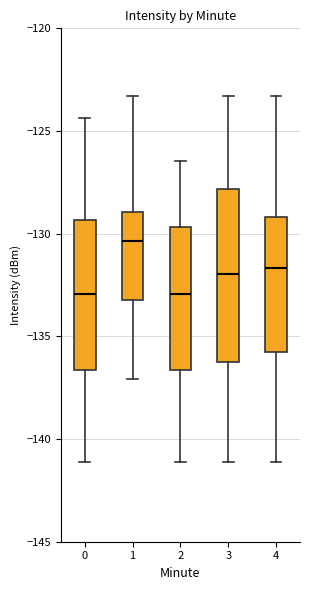

Where does the upper whisker of the box at x = 0 end on the y-axis? The values are not printed on the chart, so give them approximately, as read against the axis.

-124.5